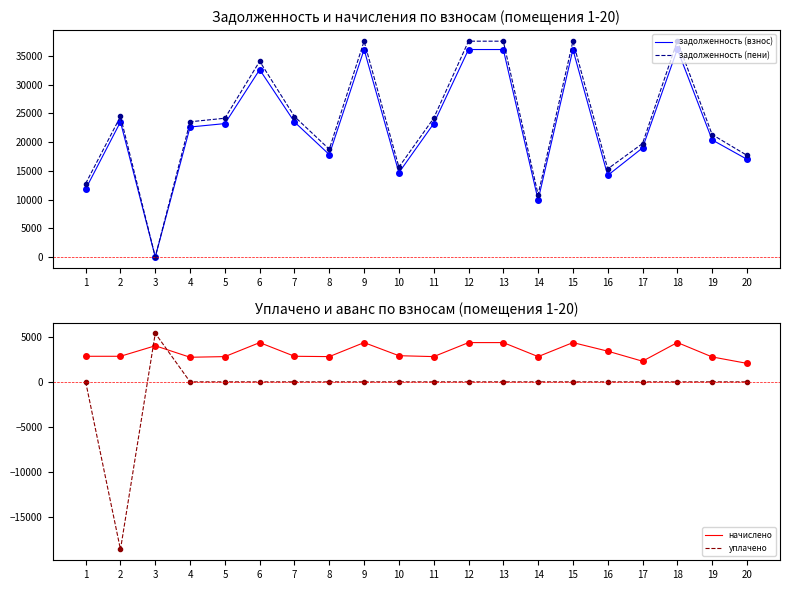

At which category is the sum across all series the highest?

18